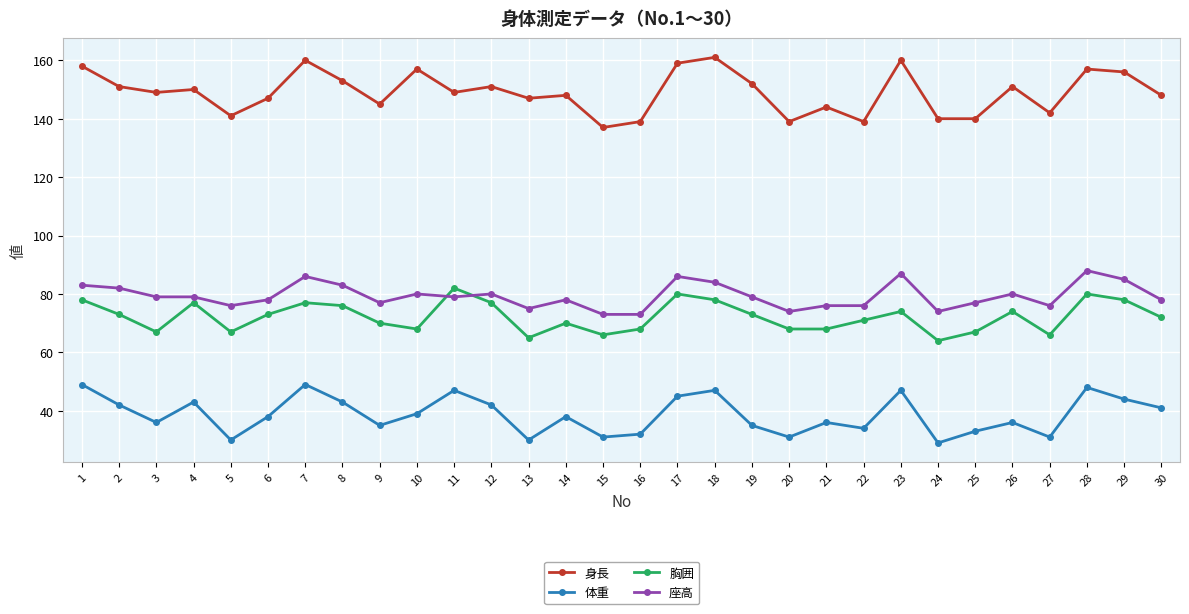

Between 5 and 13, which series saw the biggest shift?

身長